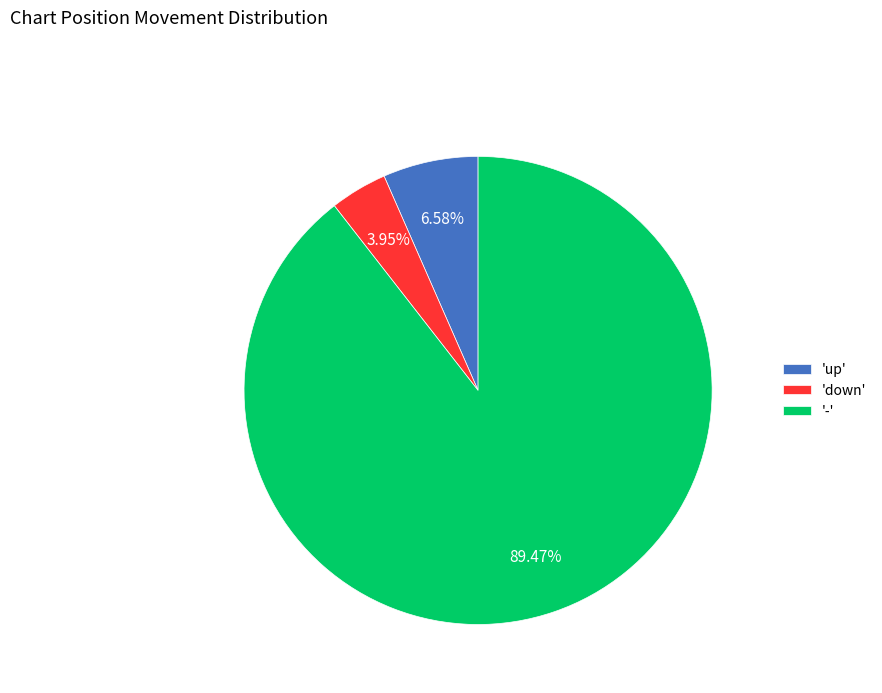

What is the smallest slice in the pie chart?

'down'